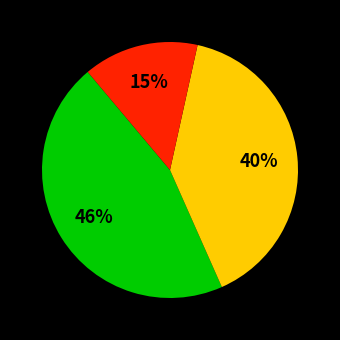

Does any single category account for the majority?

No